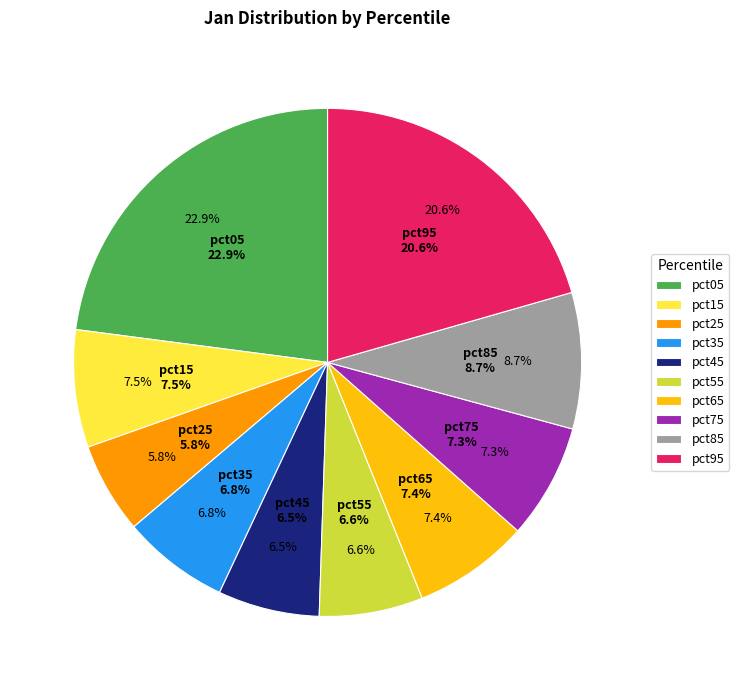

Rank the categories by value from highest to lowest.

pct05, pct95, pct85, pct15, pct65, pct75, pct35, pct55, pct45, pct25